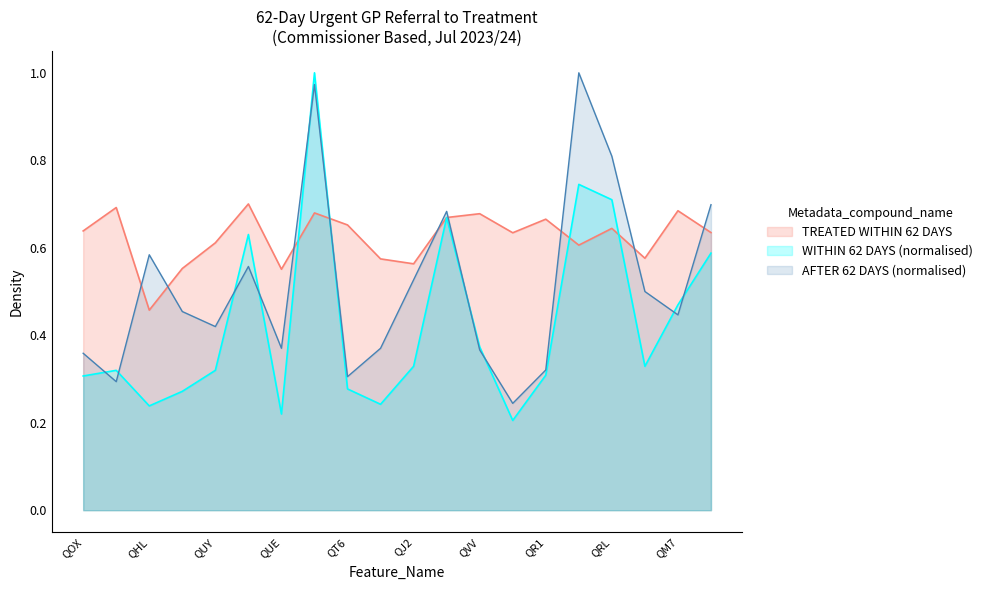

Where is WITHIN 62 DAYS nearest to the value 0?

QNQ